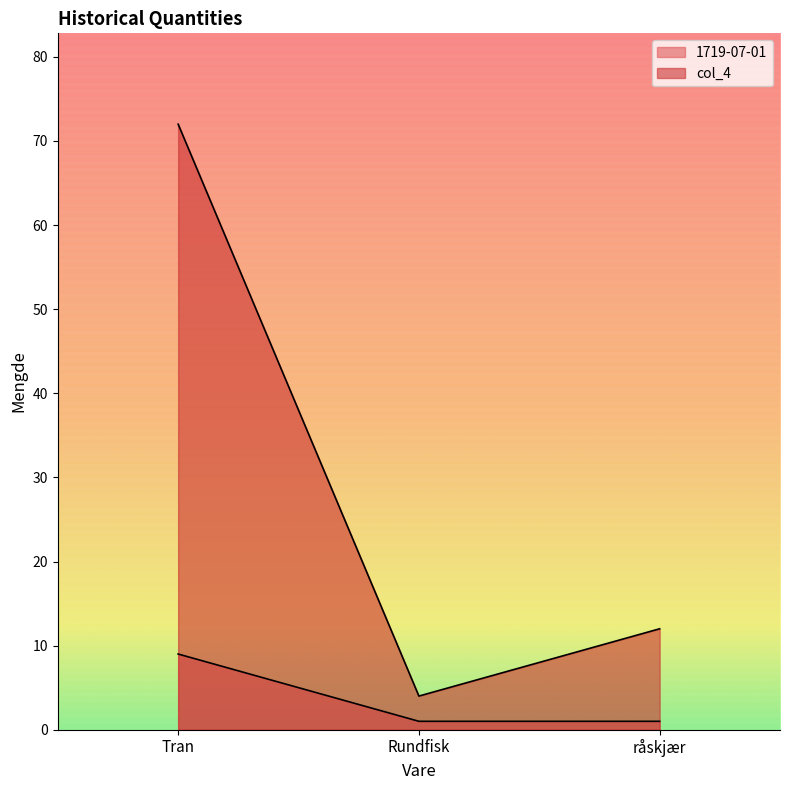

What position from the right is Rundfisk?

2